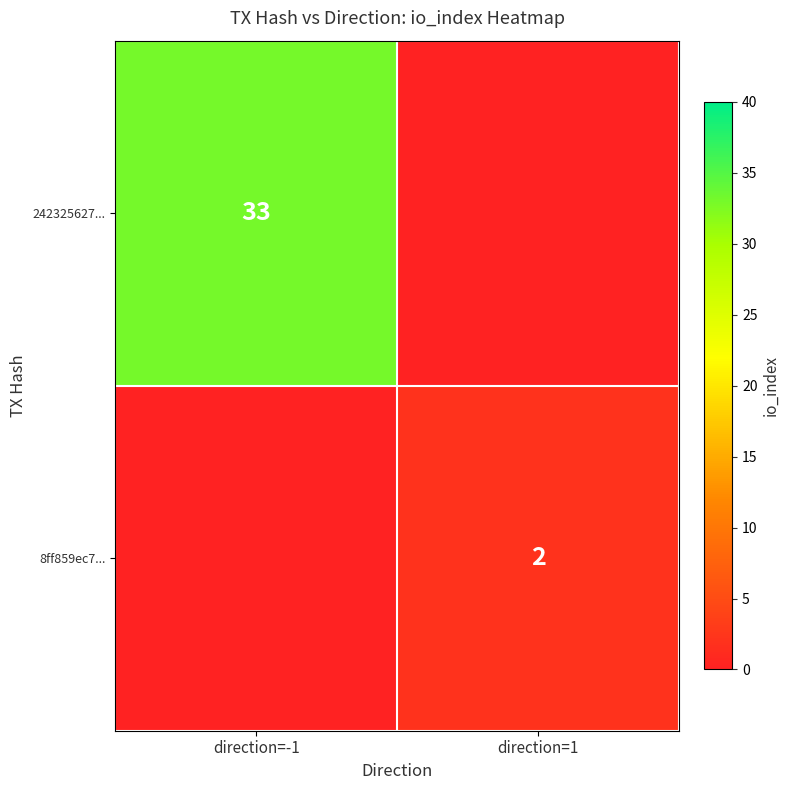

Between direction=1 and direction=-1, which is larger?

direction=-1